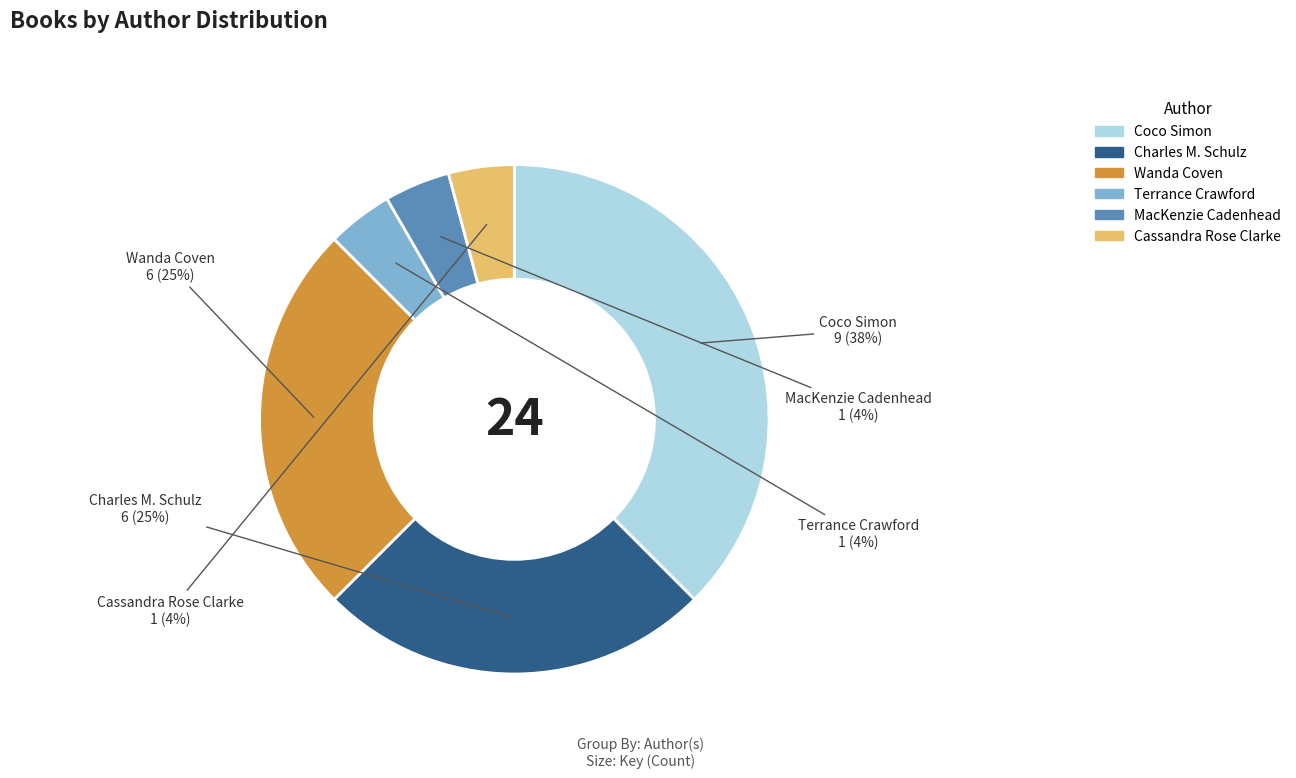

Is Coco Simon the majority of the pie?

No